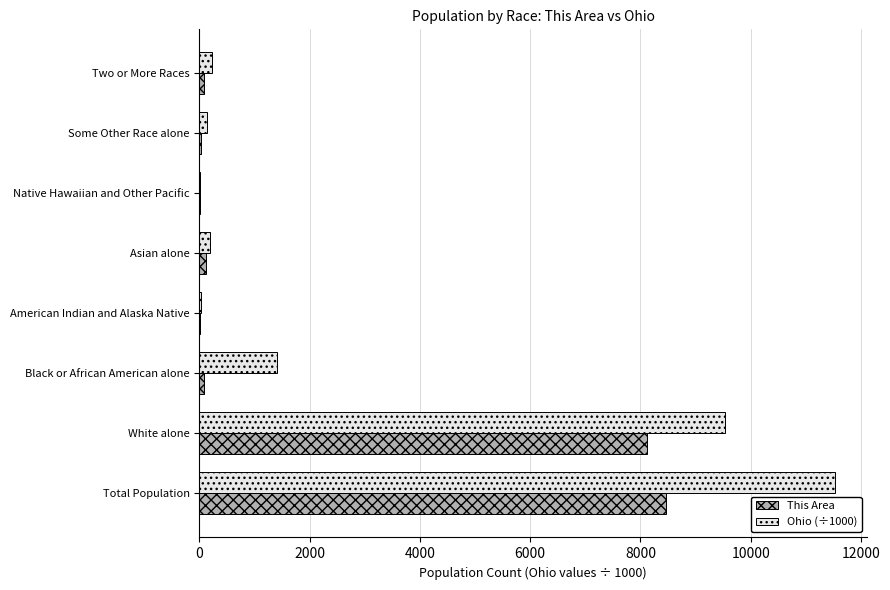

What is the sum of all This Area values?

16930.0